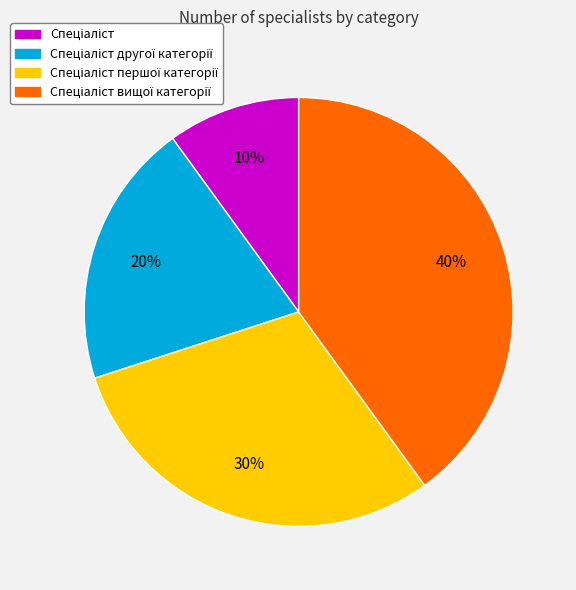

Is there a majority slice in this chart?

No